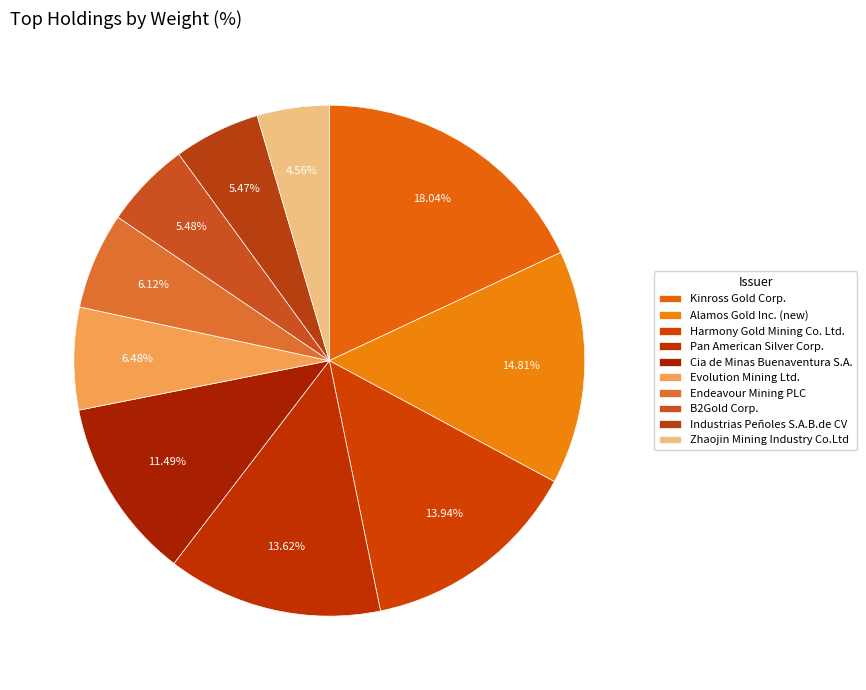

To the nearest percent, what percentage of the pie is Cia de Minas Buenaventura S.A.?

11%